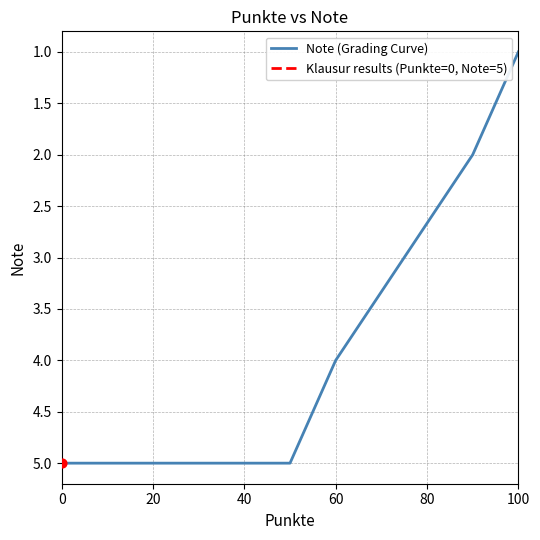

Which has a higher value, 40 or 60?

40